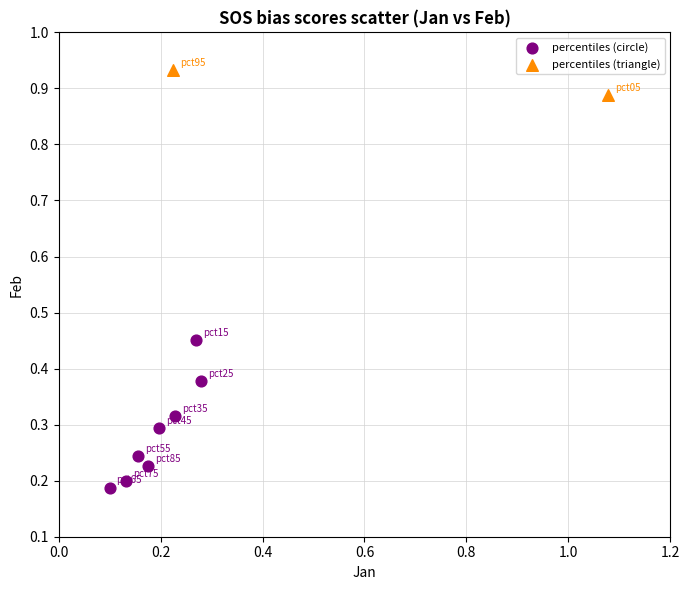

What are all the series names shown in the legend?

percentiles (circle), percentiles (triangle)